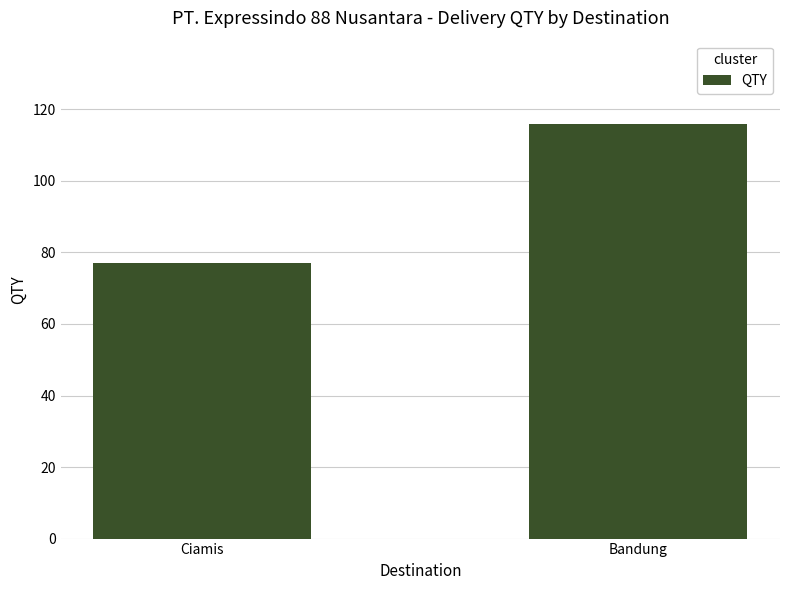

What is the label of the 2nd bar from the right?

Ciamis